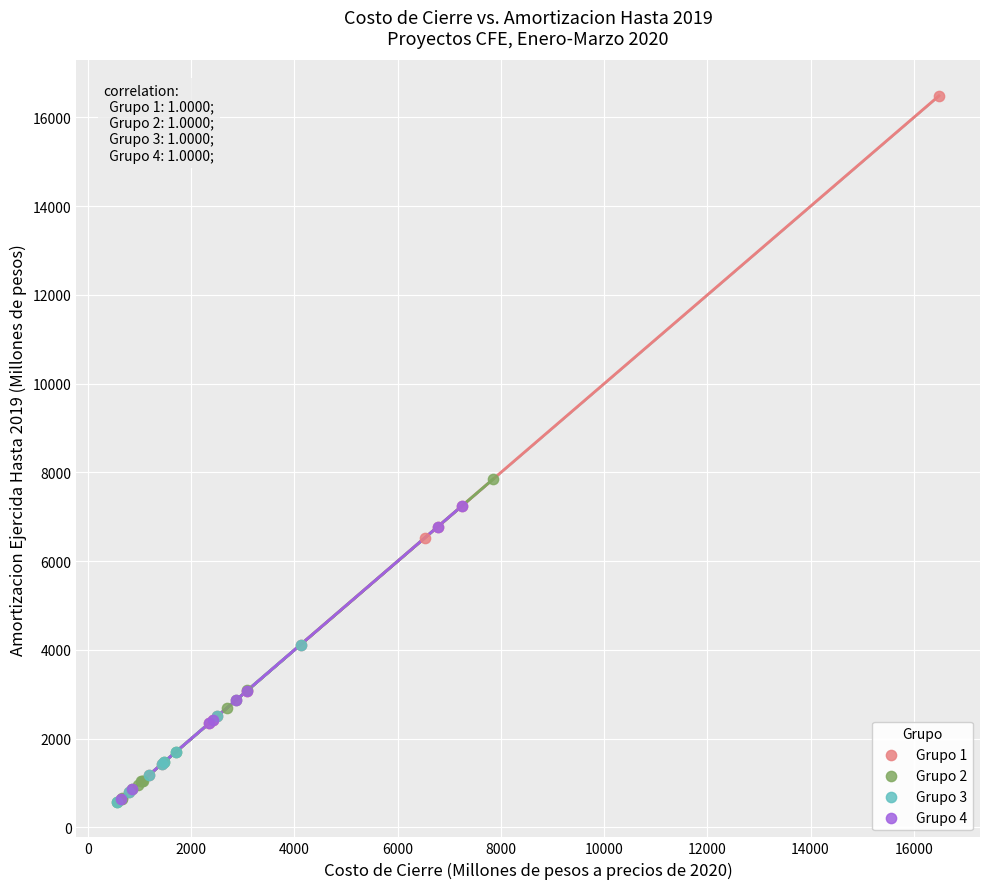

Which series has the largest Y range (max minus min)?

Grupo 1